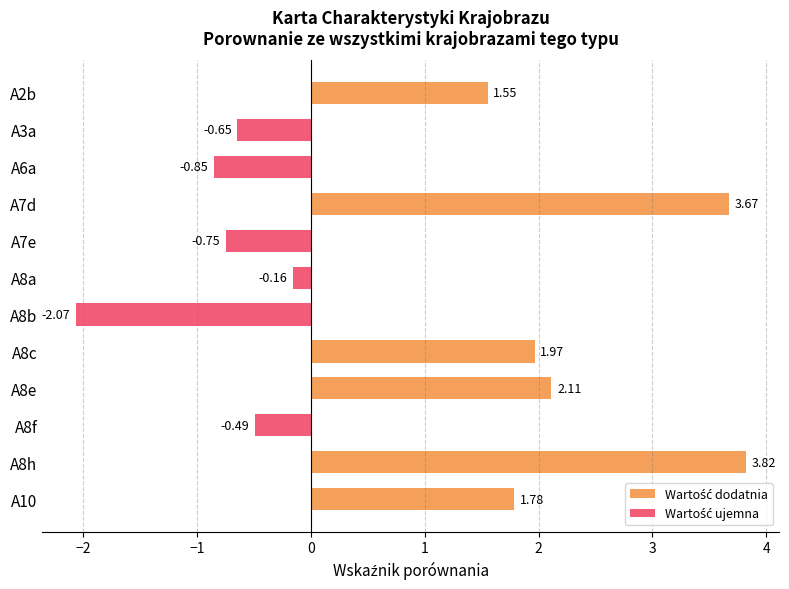

List the labels in order of value, smallest first.

A8b, A6a, A7e, A3a, A8f, A8a, A2b, A10, A8c, A8e, A7d, A8h